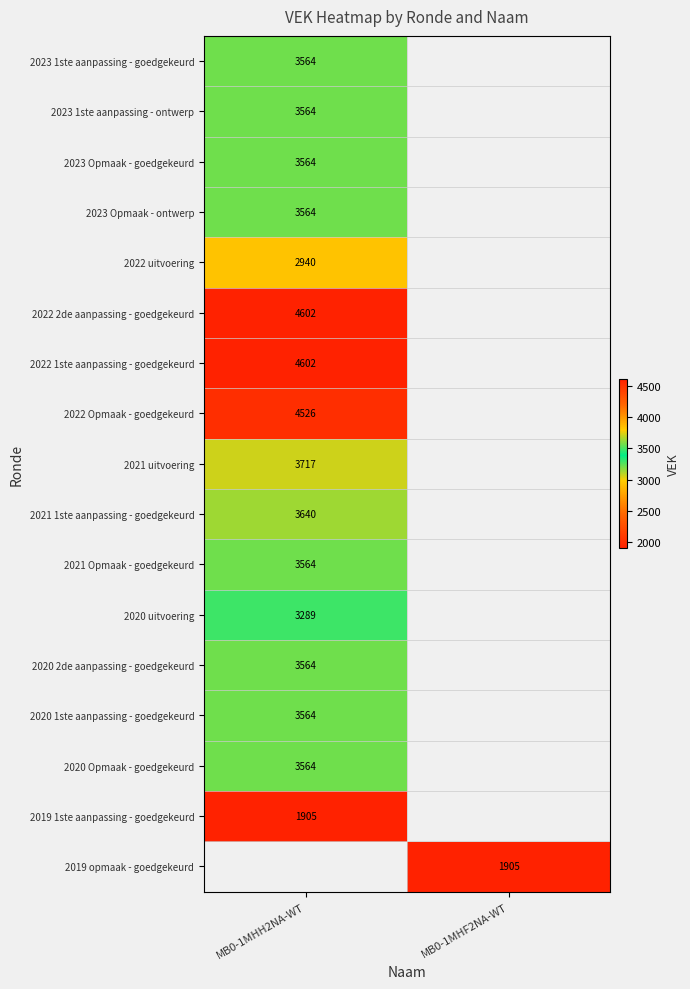

The value of 2023 1ste aanpassing - ontwerp at MB0-1MHH2NA-WT is 3564. True or false?

True